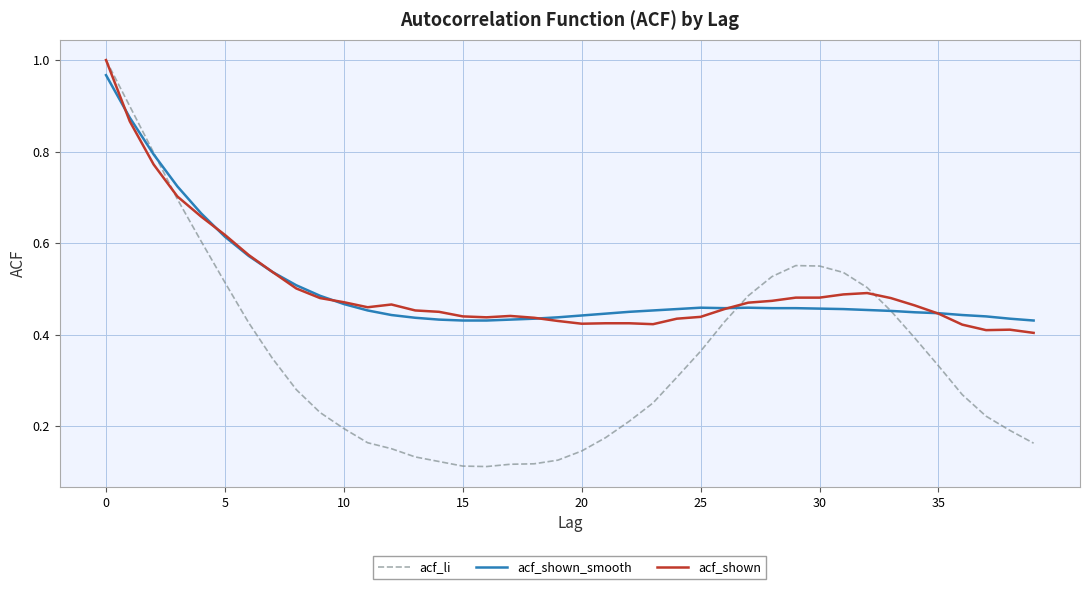

Which series has the largest range (max minus min)?

acf_li